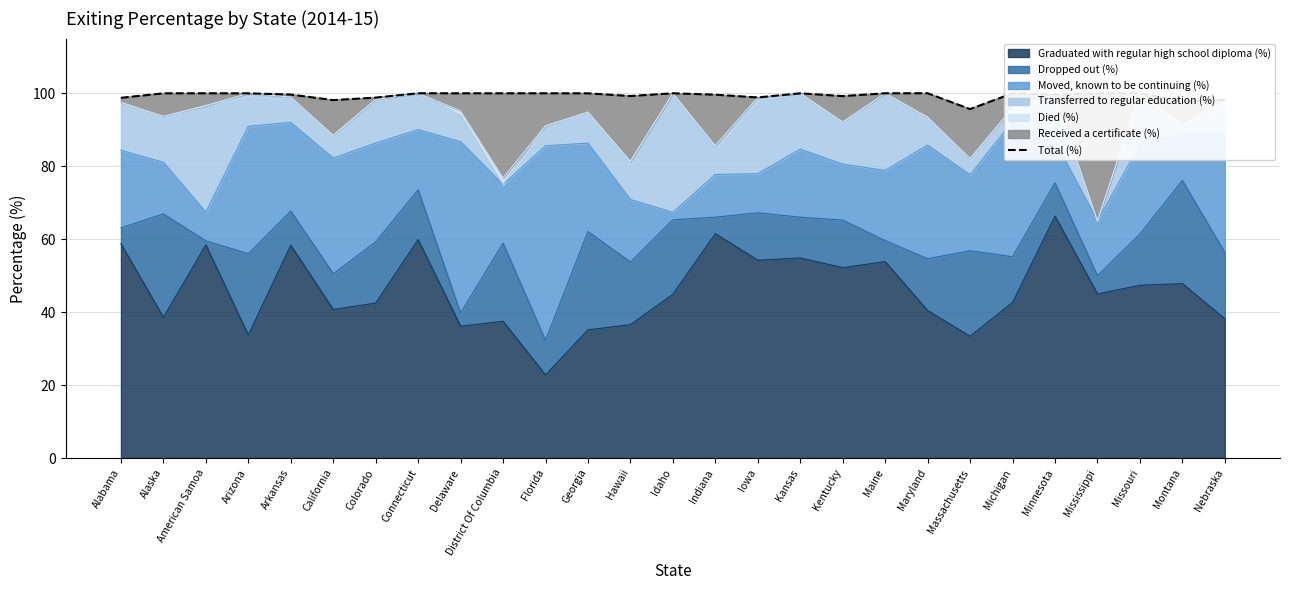

What is the approximate value at Massachusetts?

95.7